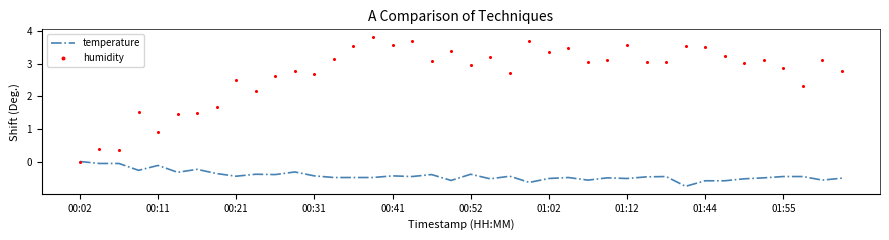

What is the lowest value of the temperature series?

-0.8